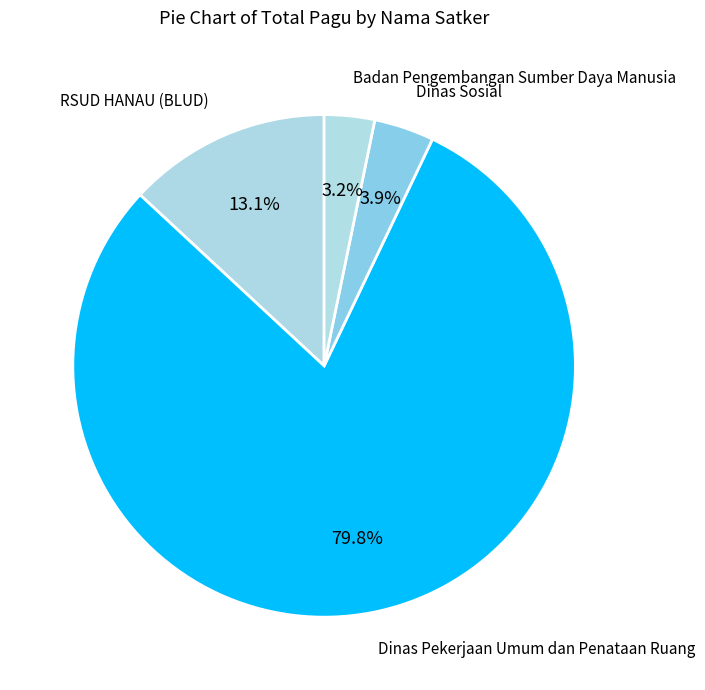

What is the smallest slice in the pie chart?

Badan Pengembangan Sumber Daya Manusia